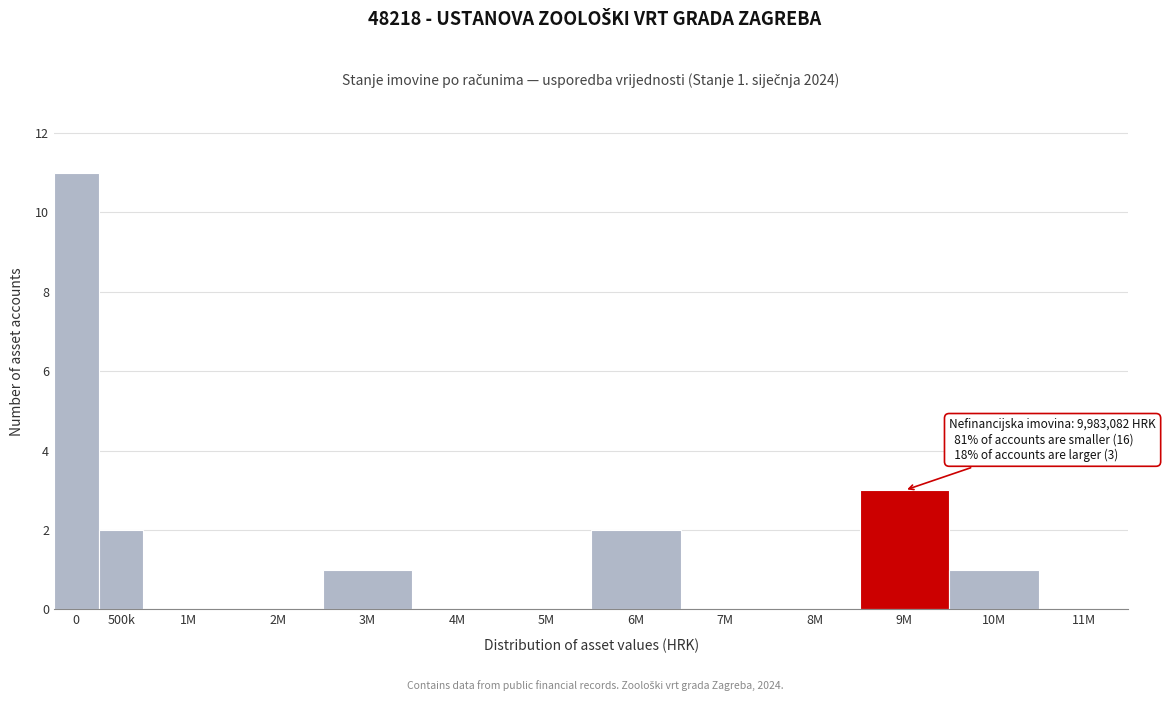

Reading left to right, transcribe all the data shown in this chart.

0=11	500k=2	1M=0	2M=0	3M=1	4M=0	5M=0	6M=2	7M=0	8M=0	9M=3	10M=1	11M=0